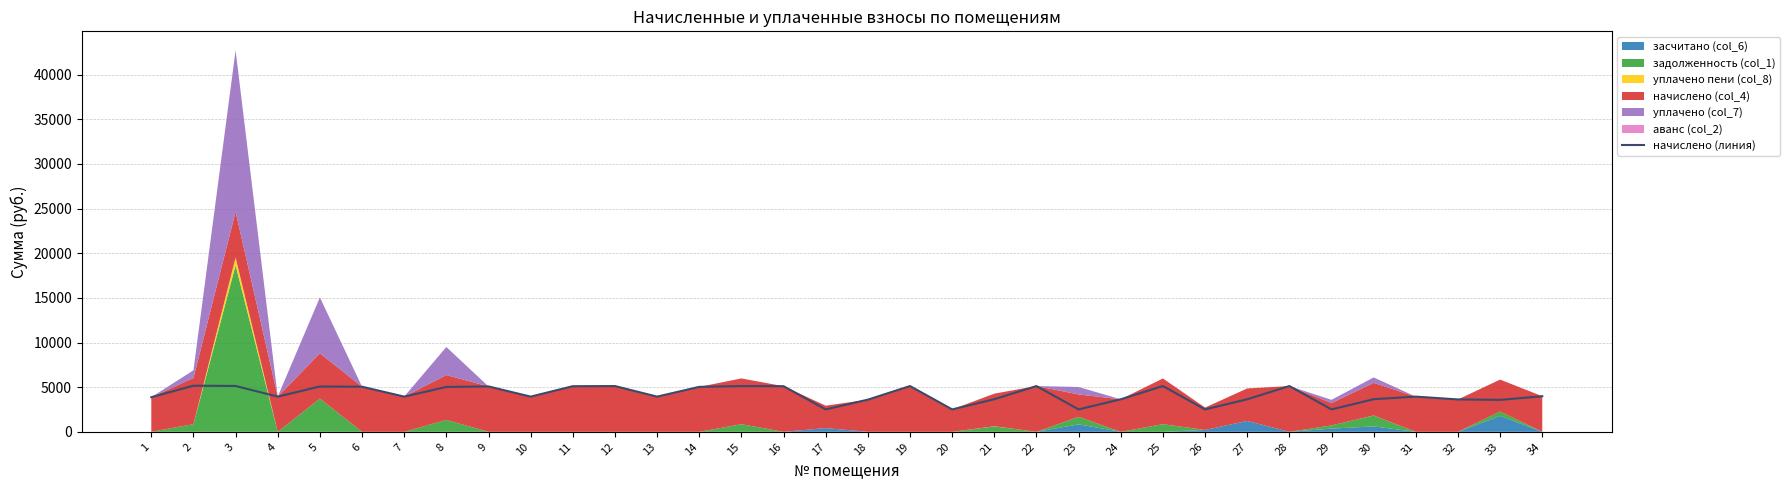

Approximately how many times larger is the value at 15 compared to 8?

1.0